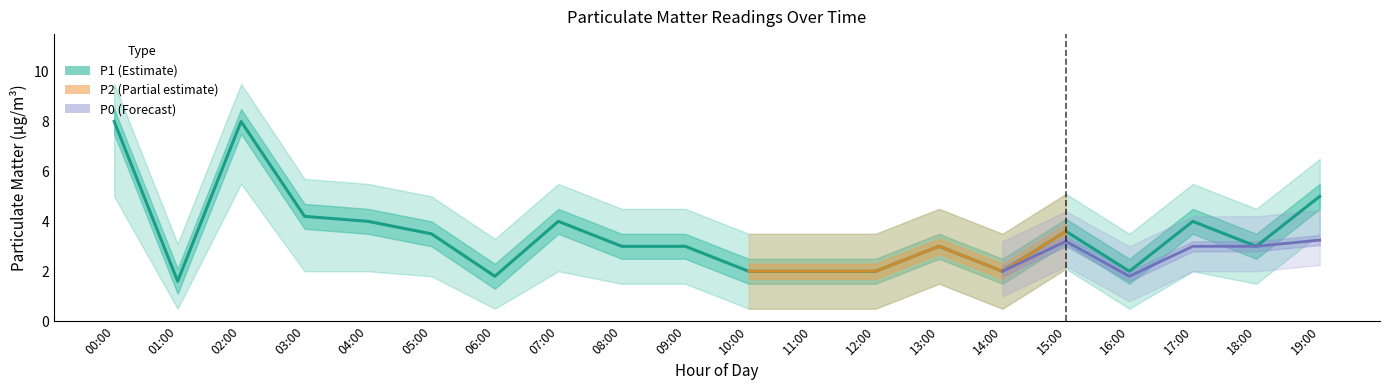

What is the value of the P1 point at the 13th from the left?

2.0